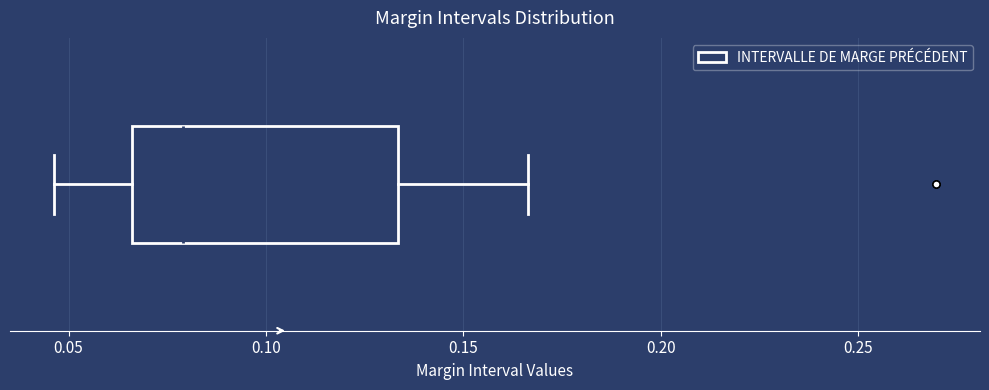

Read this box plot against the x-axis: the position of the median line, the range covered by the box, and the ends of both whiskers. The values are not printed on the chart, so give them approximately, as read against the axis.

median 0.080, box 0.065 to 0.135, whiskers 0.045 to 0.165